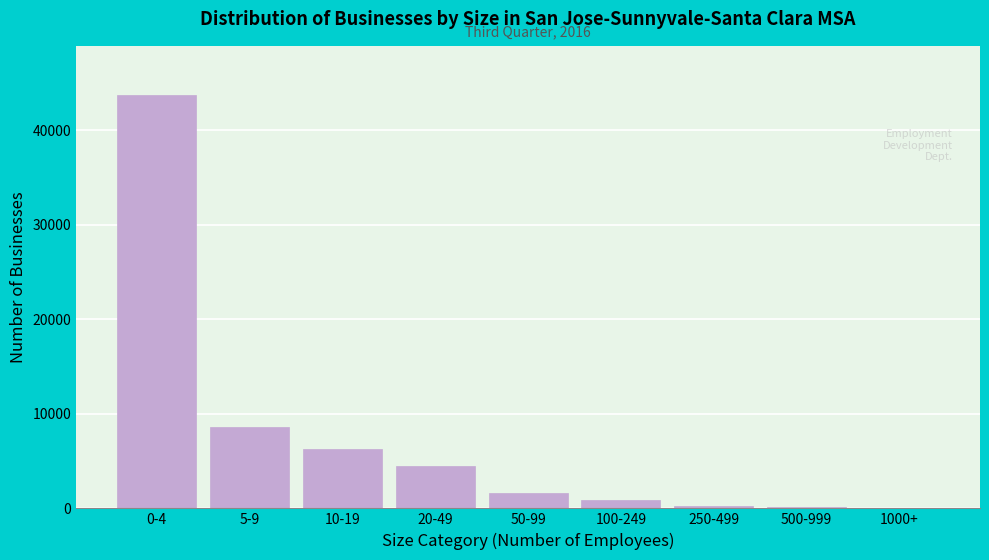

What is the sum of all values?

65950